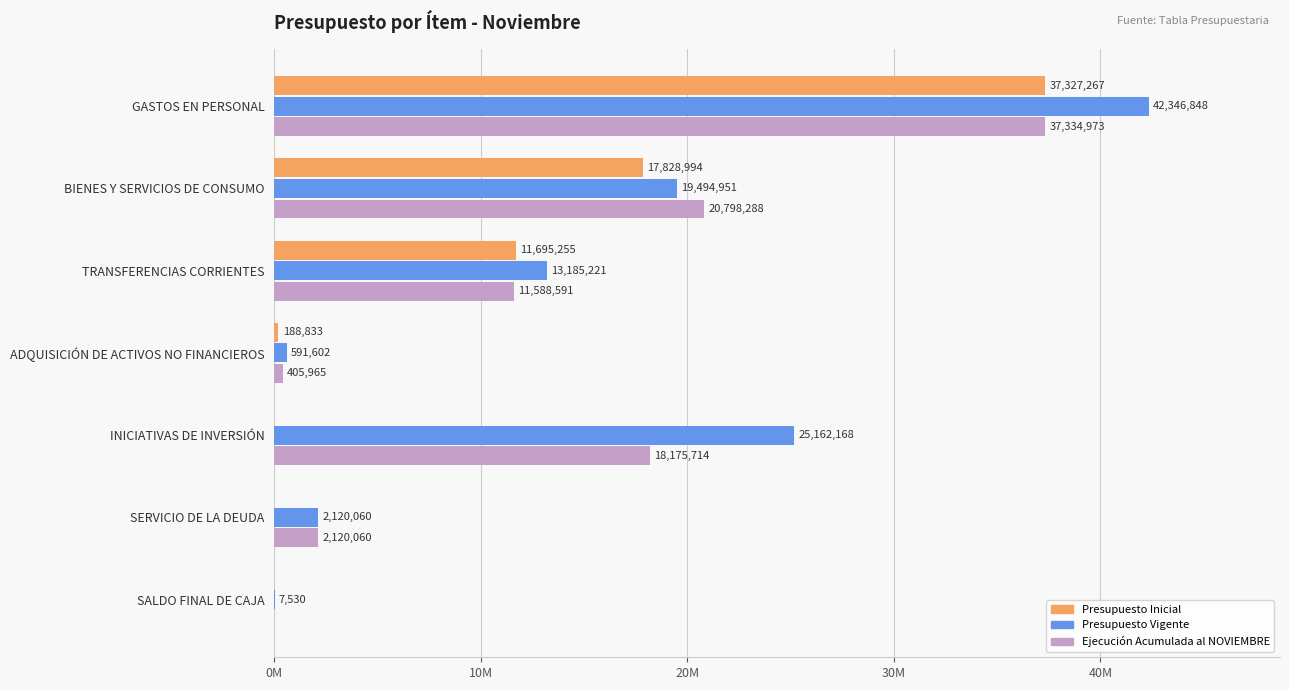

What are all the series names shown in the legend?

Presupuesto Inicial, Presupuesto Vigente, Ejecución Acumulada al NOVIEMBRE